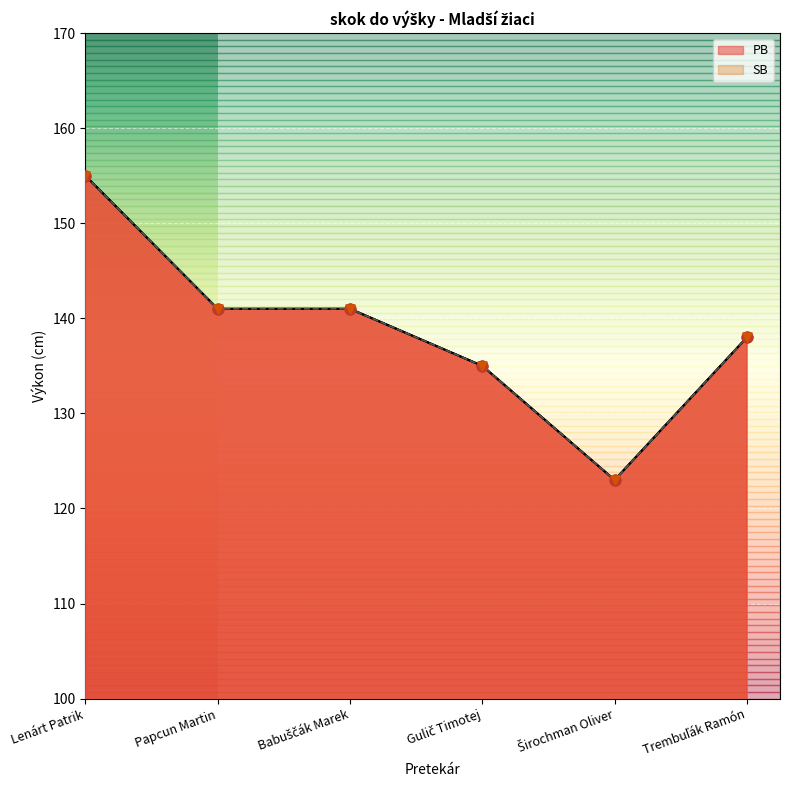

Which series reaches the minimum Y coordinate?

PB